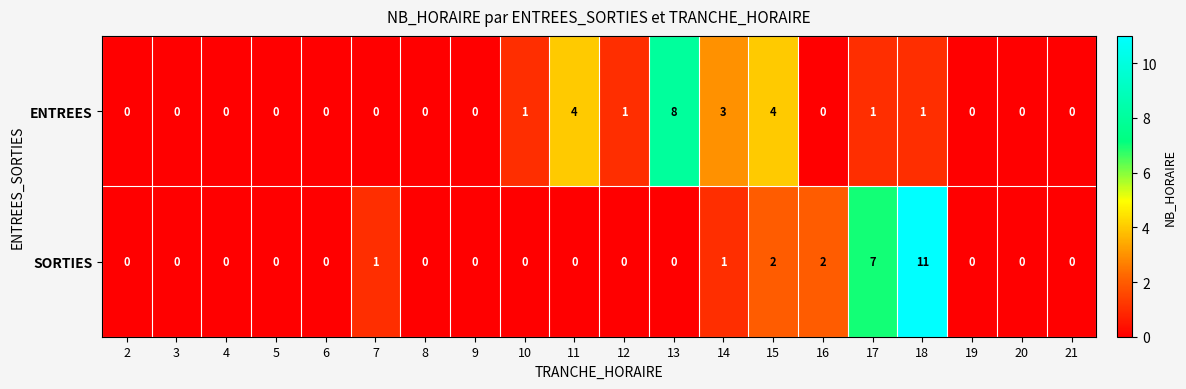

How many series are shown in this chart?

2